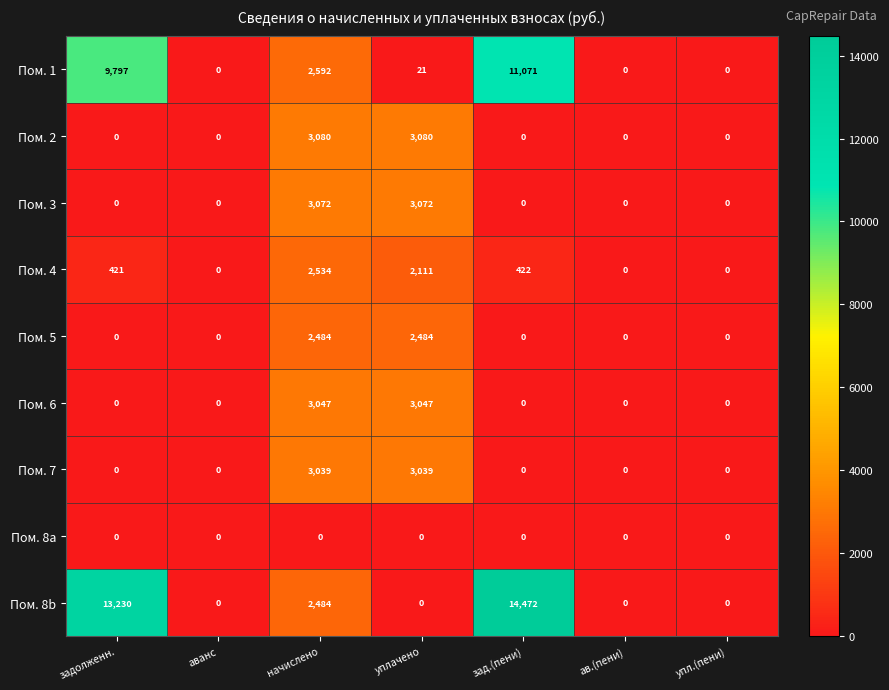

List the series in order of their peak value, highest first.

Пом. 8b, Пом. 1, Пом. 2, Пом. 3, Пом. 6, Пом. 7, Пом. 4, Пом. 5, Пом. 8a